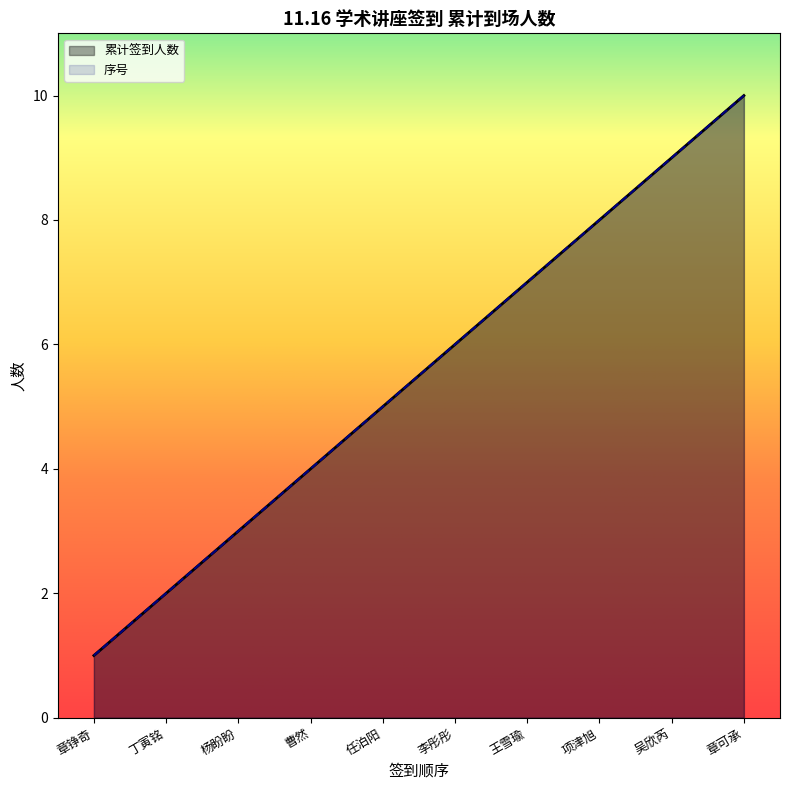

At which label is 序号 closest to 5?

任泊阳